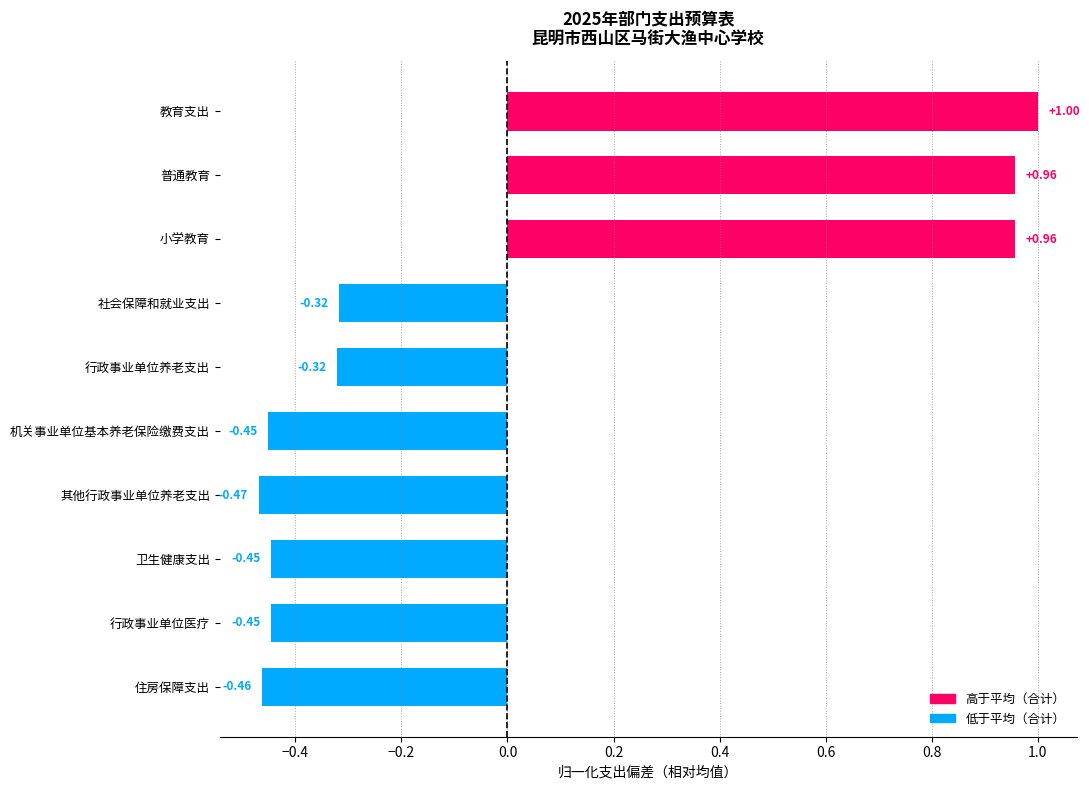

What is the difference between the second highest and second lowest values?

1.4